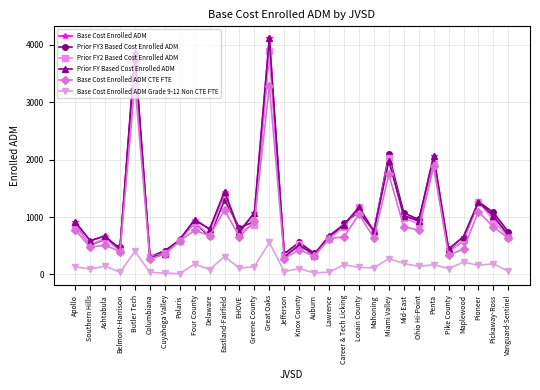

What is the spread (max minus min) of values at Cuyahoga Valley?

392.1